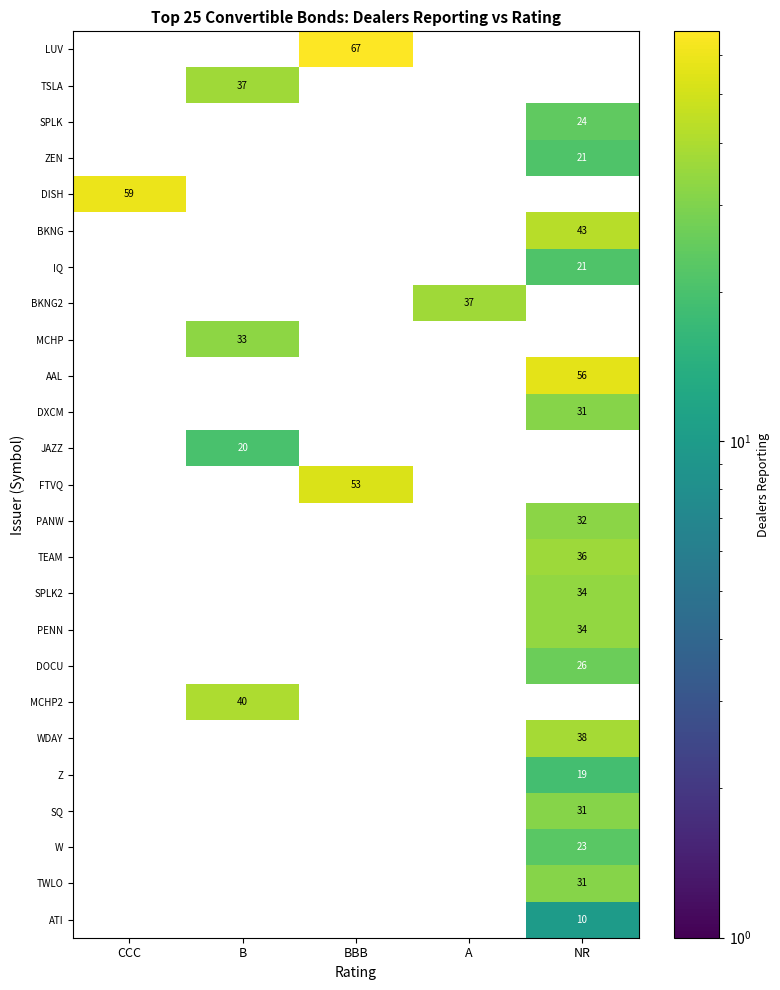

Which series has the largest total across all categories?

LUV